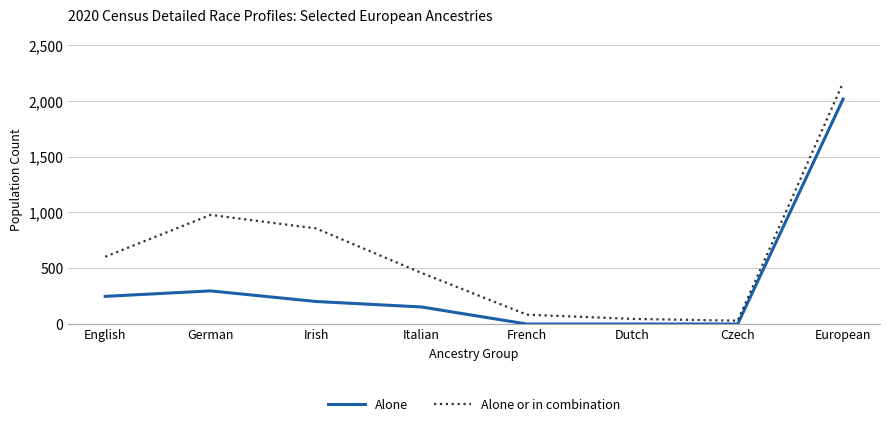

Does the chart display data point markers on the line(s)?

No